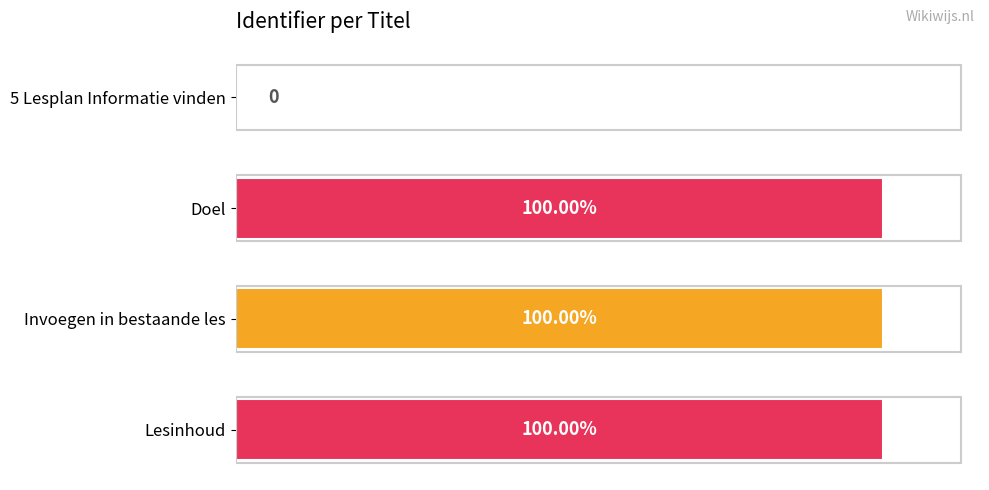

Count the number of categories in the chart.

4